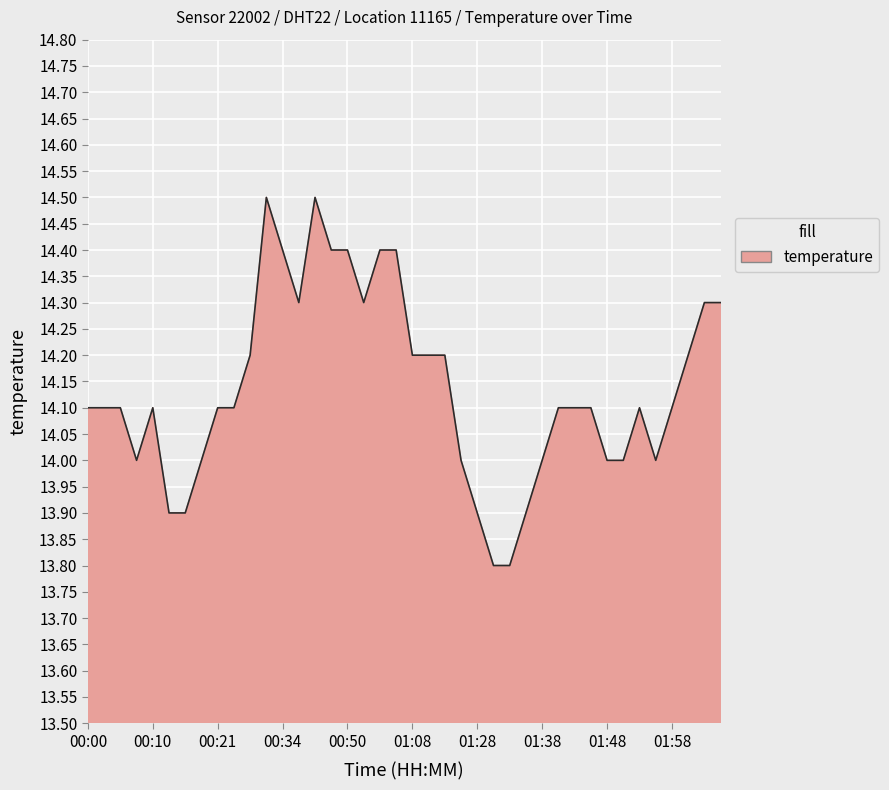

What is the sum of all values?

565.5